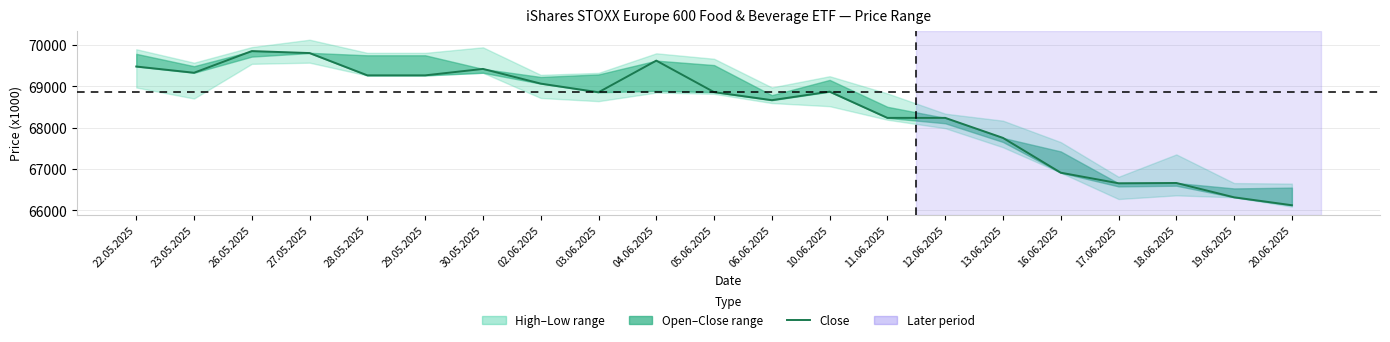

What is the change in value from 28.05.2025 to 11.06.2025?

-1030